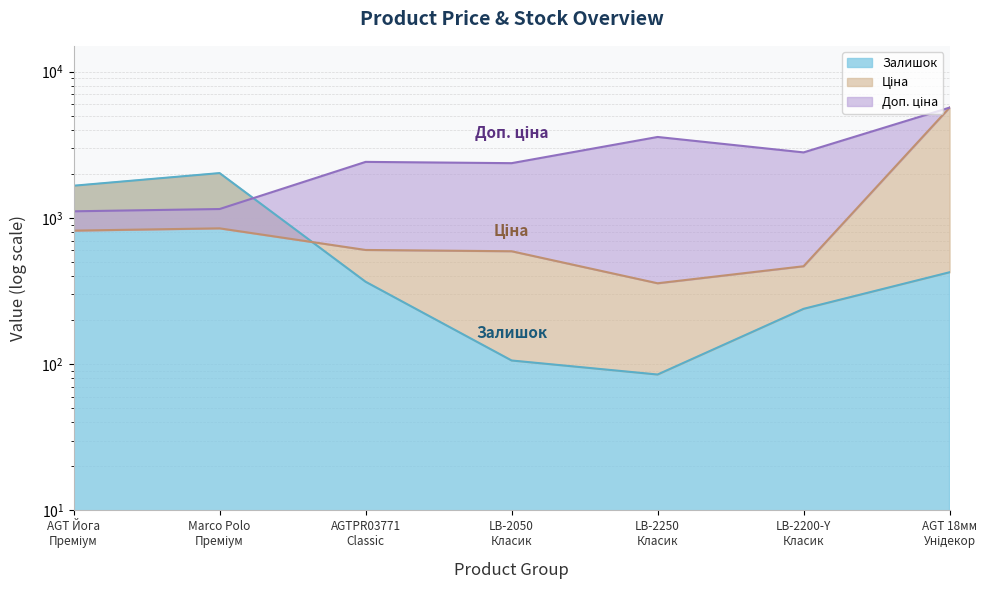

In Залишок, how many points are lower than both neighbors (excluding endpoints)?

1